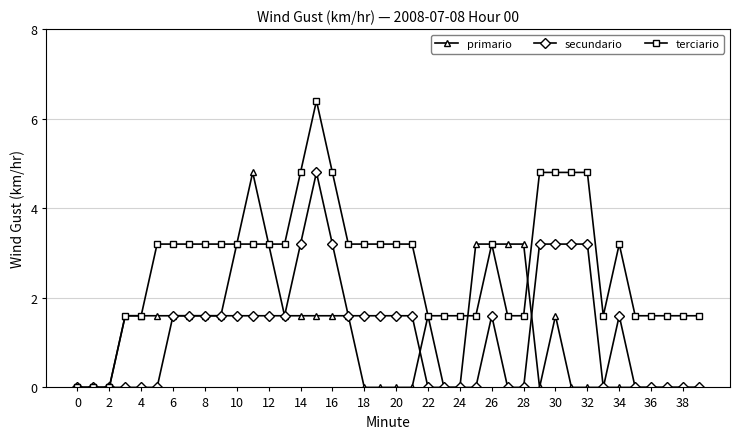

Reading right to left, what are all the values shown in this chart?

primario: 0.0	0.0	0.0	0.0	0.0	0.0	0.0	0.0	0.0	1.6	0.0	3.2	3.2	3.2	3.2	0.0	0.0	1.6	0.0	0.0	0.0	0.0	1.6	1.6	1.6	1.6	1.6	3.2	4.8	3.2	1.6	1.6	1.6	1.6	1.6	1.6	1.6	0.0	0.0	0.0
secundario: 0.0	0.0	0.0	0.0	0.0	1.6	0.0	3.2	3.2	3.2	3.2	0.0	0.0	1.6	0.0	0.0	0.0	0.0	1.6	1.6	1.6	1.6	1.6	3.2	4.8	3.2	1.6	1.6	1.6	1.6	1.6	1.6	1.6	1.6	0.0	0.0	0.0	0.0	0.0	0.0
terciario: 1.6	1.6	1.6	1.6	1.6	3.2	1.6	4.8	4.8	4.8	4.8	1.6	1.6	3.2	1.6	1.6	1.6	1.6	3.2	3.2	3.2	3.2	3.2	4.8	6.4	4.8	3.2	3.2	3.2	3.2	3.2	3.2	3.2	3.2	3.2	1.6	1.6	0.0	0.0	0.0